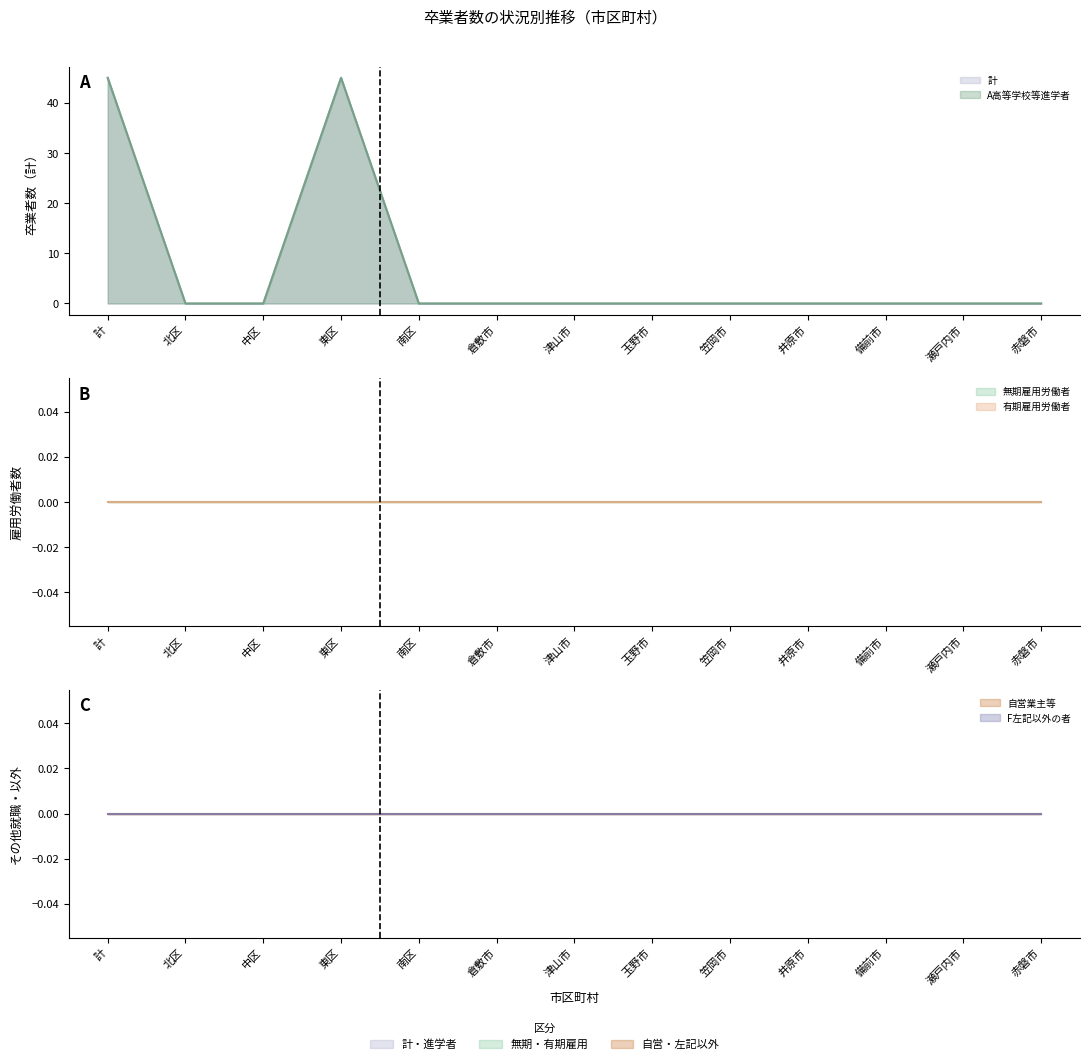

Which series has the largest total across all categories?

計